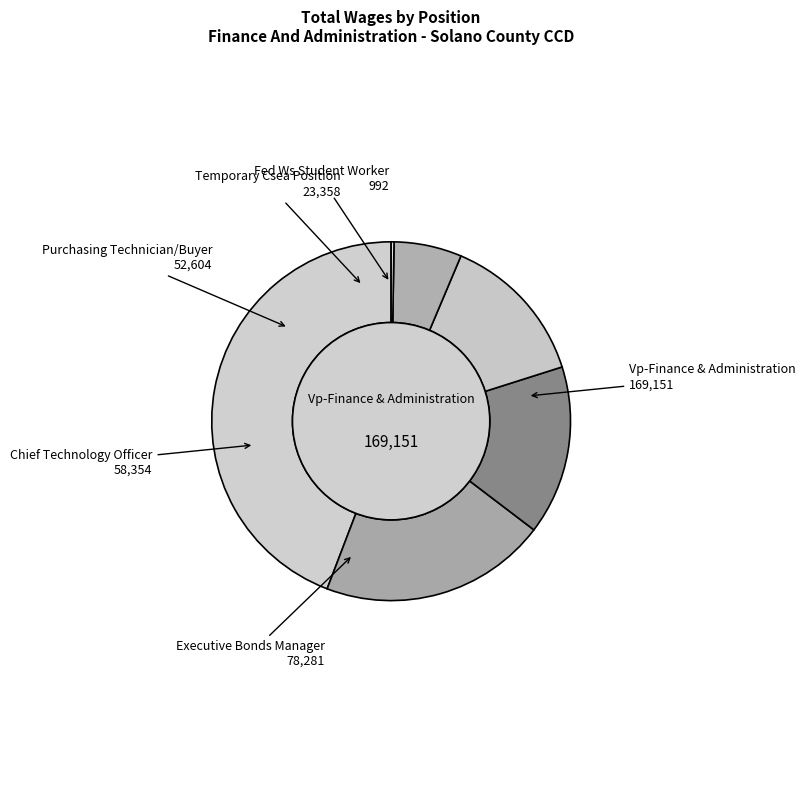

Rank the categories by value from lowest to highest.

Fed Ws Student Worker, Temporary Csea Position, Purchasing Technician/Buyer, Chief Technology Officer, Executive Bonds Manager, Vp-Finance & Administration